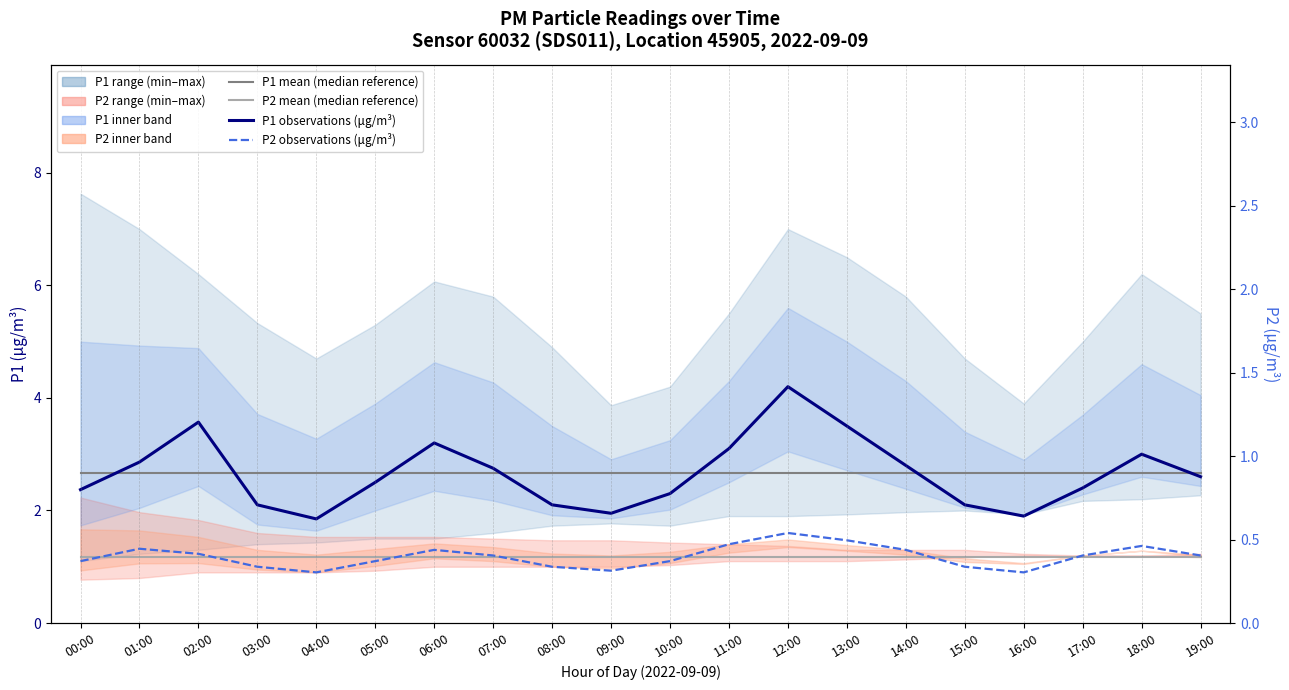

True or false: P1 observations (μg/m³) and P2 mean (median reference) cross at least once.

False